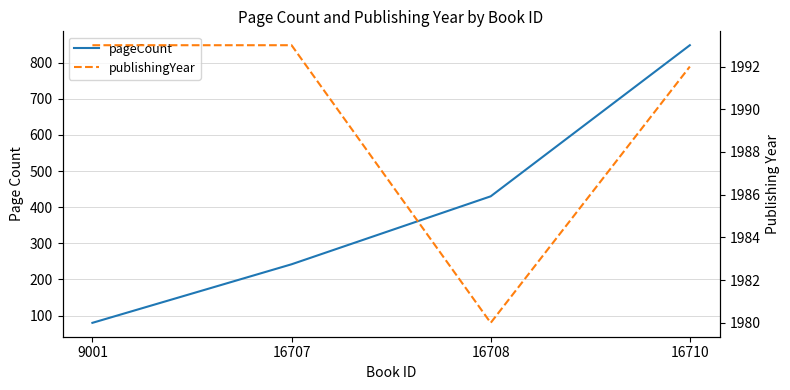

Reading left to right, extract all data points from this chart.

pageCount: 80	242	430	848
publishingYear: 1993	1993	1980	1992